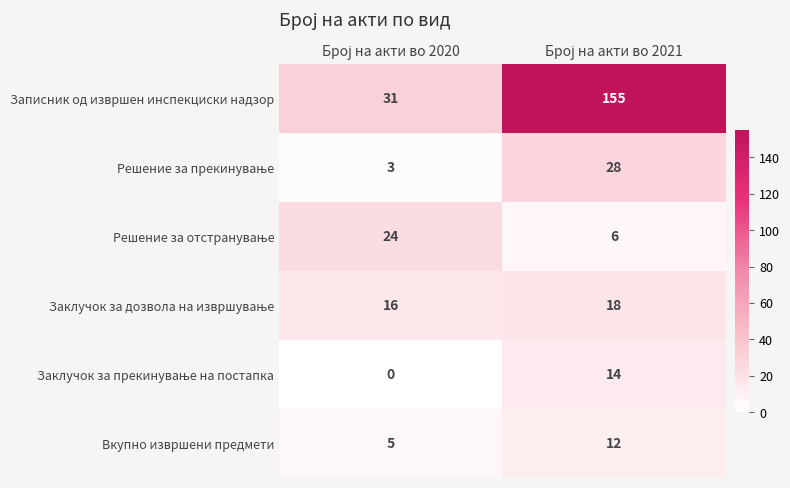

What is the maximum value shown in the chart?

155